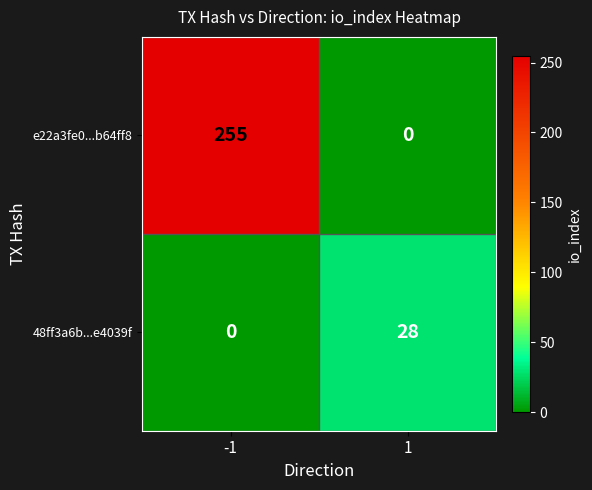

How many data points does each series have?

2